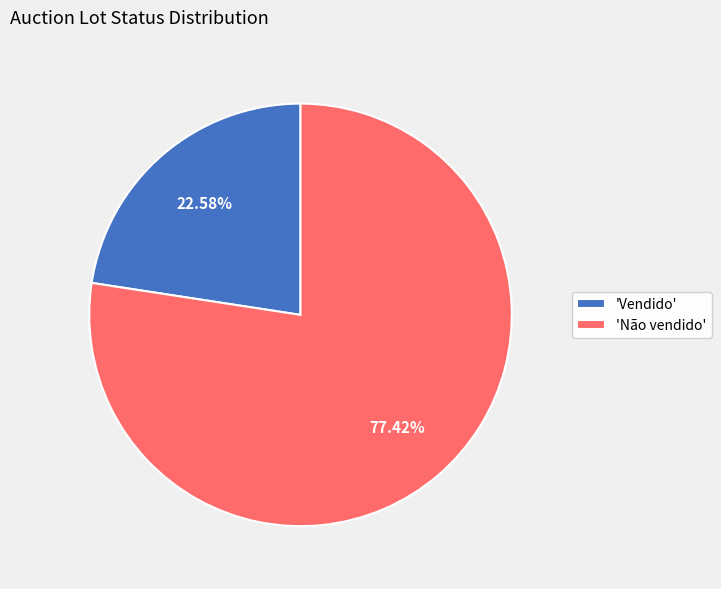

What is the majority slice?

'Não vendido'